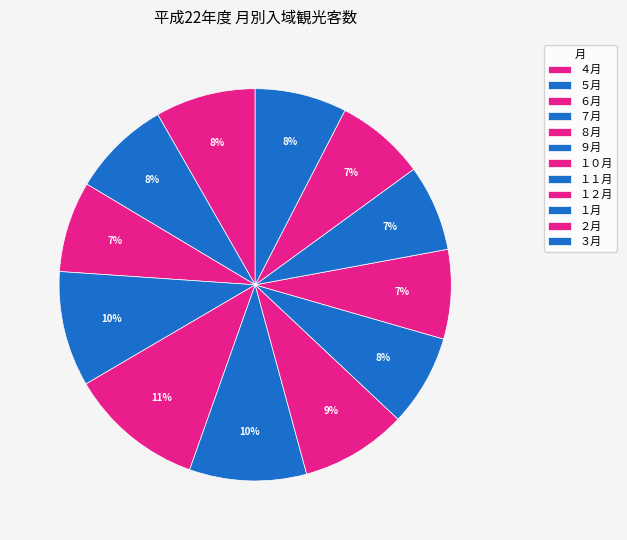

To the nearest percent, what portion does １０月 represent?

9%